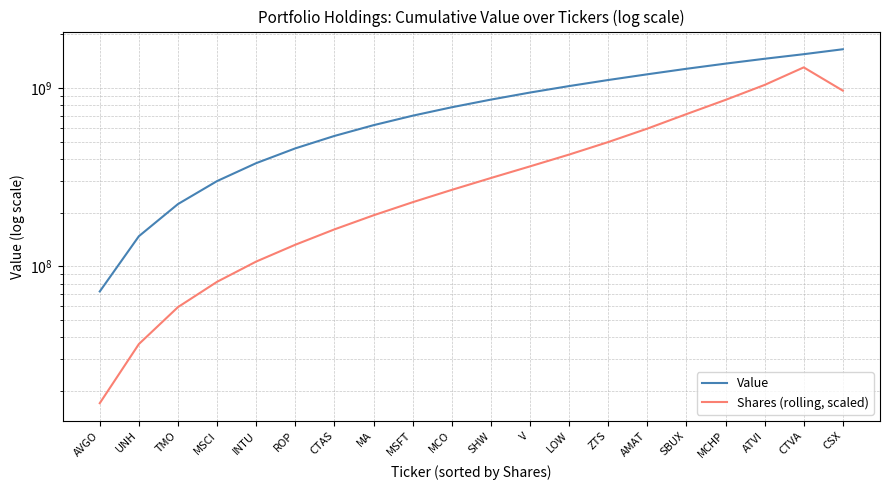

The Shares (rolling, scaled) series shows 911060865.9 at AMAT. True or false?

False